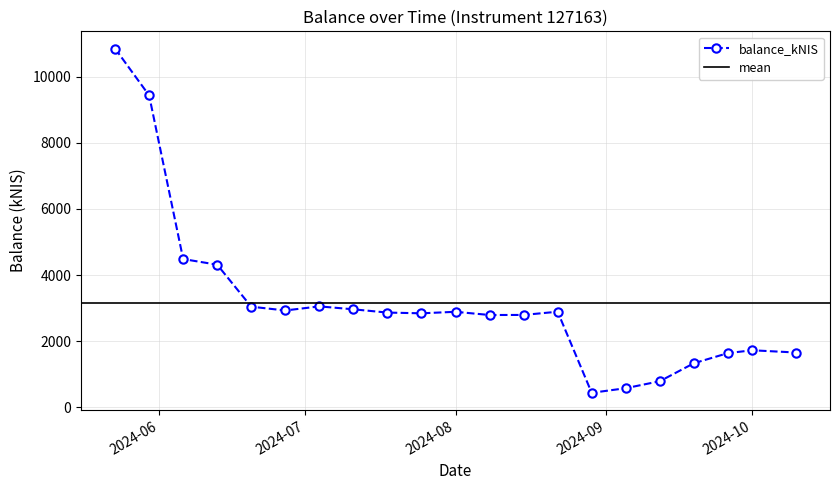

How many points are lower than both their immediate neighbors (excluding endpoints)?

4